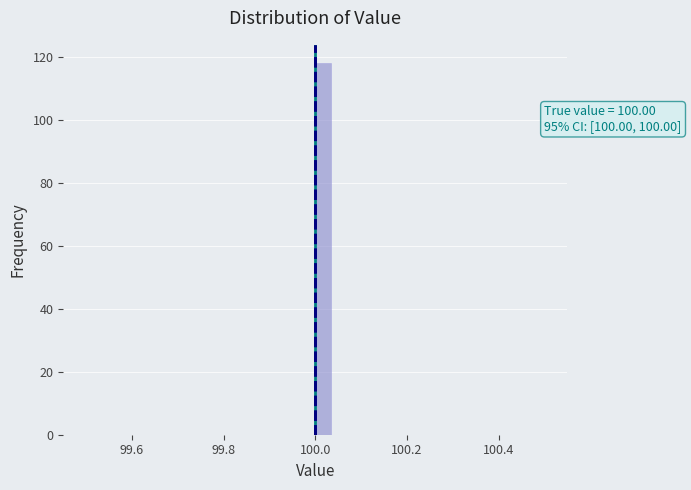

Around what value on the x-axis is the tallest bar? Give the approximate position of its centre, as read against the axis.

100.02